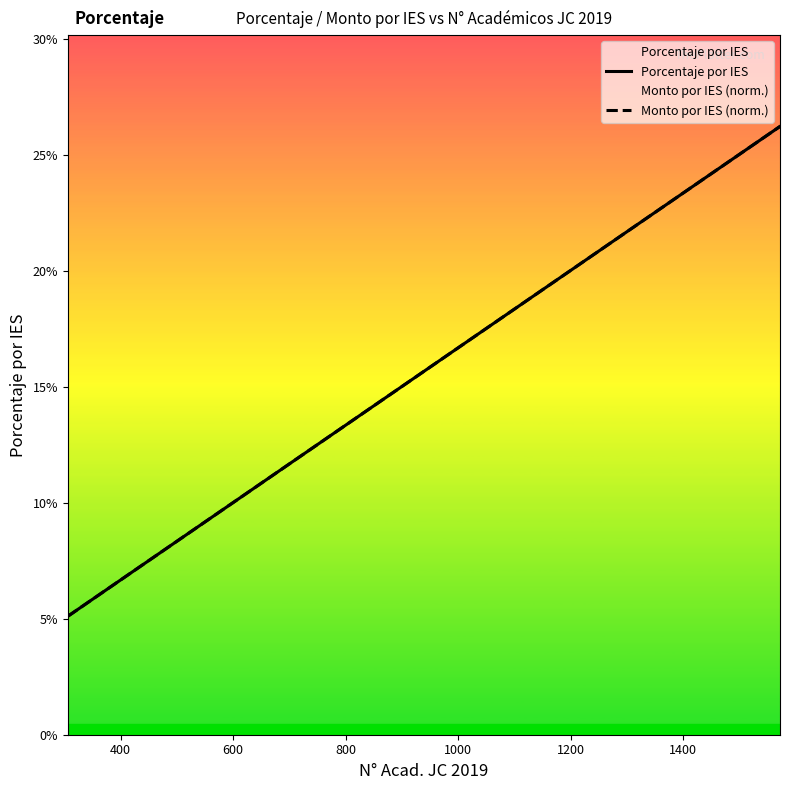

What is the minimum value for Monto por IES (norm.)?

0.1